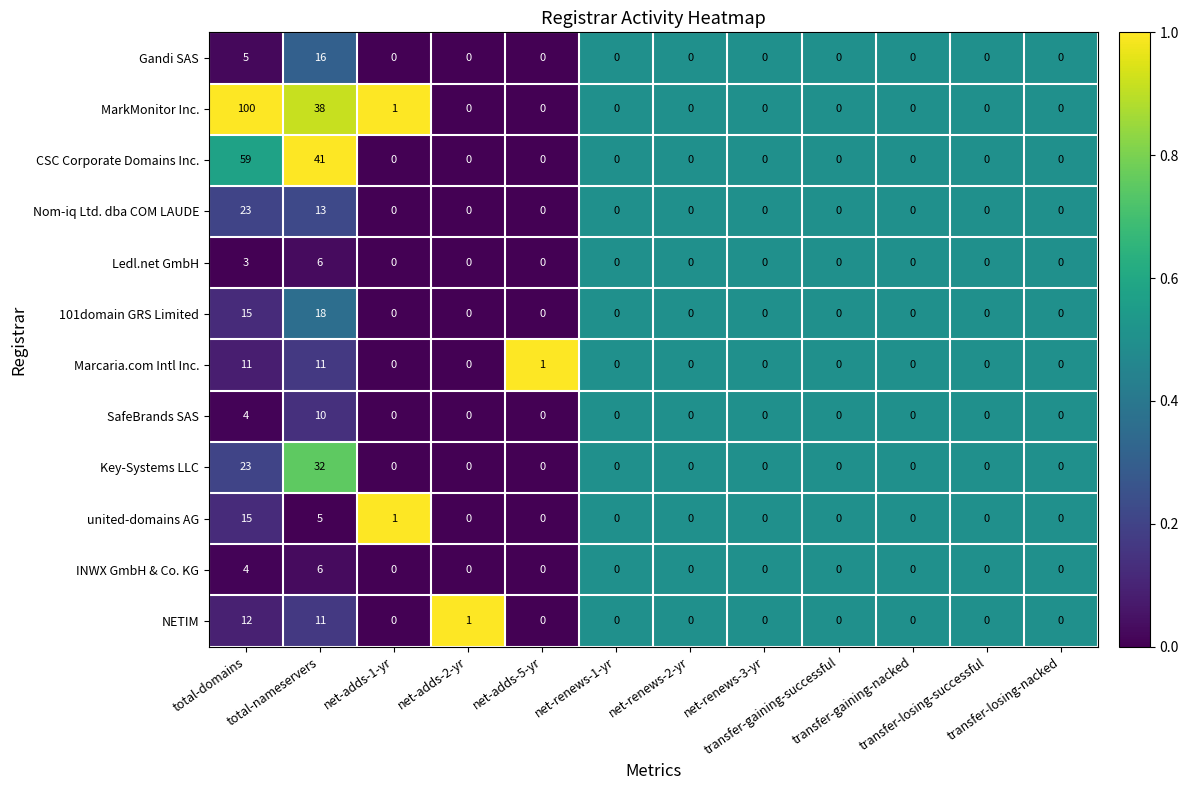

What is the difference between the maximum and minimum values in the Key-Systems LLC series?

32